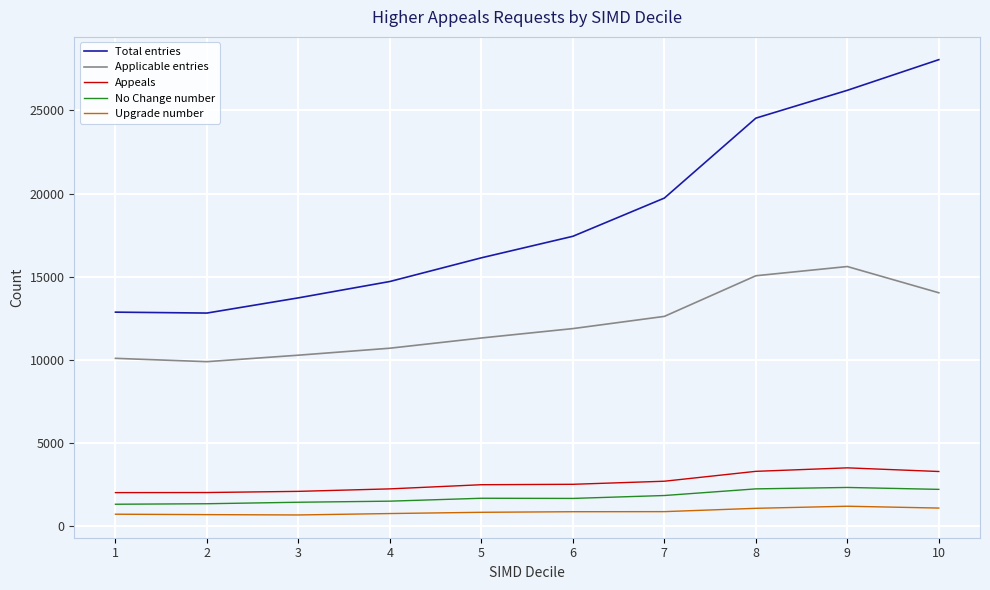

At 8, list the series in order from largest to smallest.

Total entries, Applicable entries, Appeals, No Change number, Upgrade number